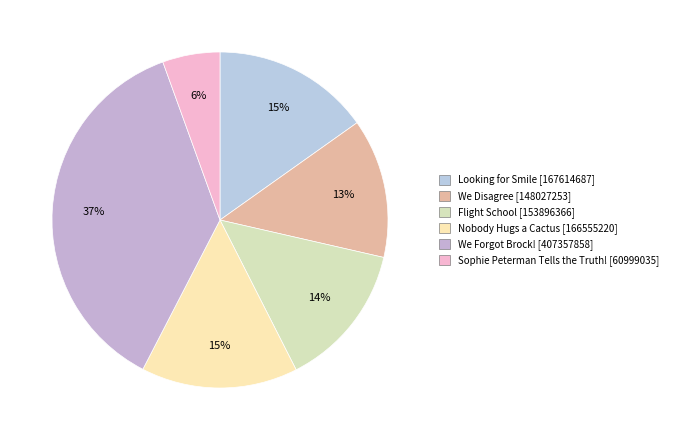

To the nearest percent, what portion does Nobody Hugs a Cactus [166555220] represent?

15%